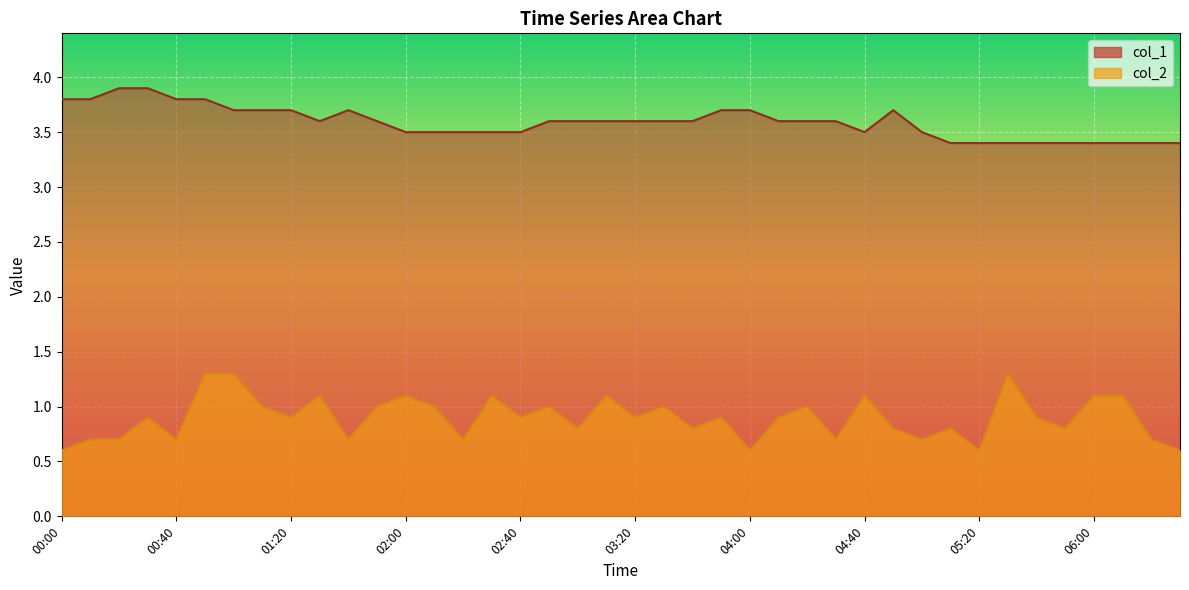

True or false: col_1 and col_2 cross at least once.

False